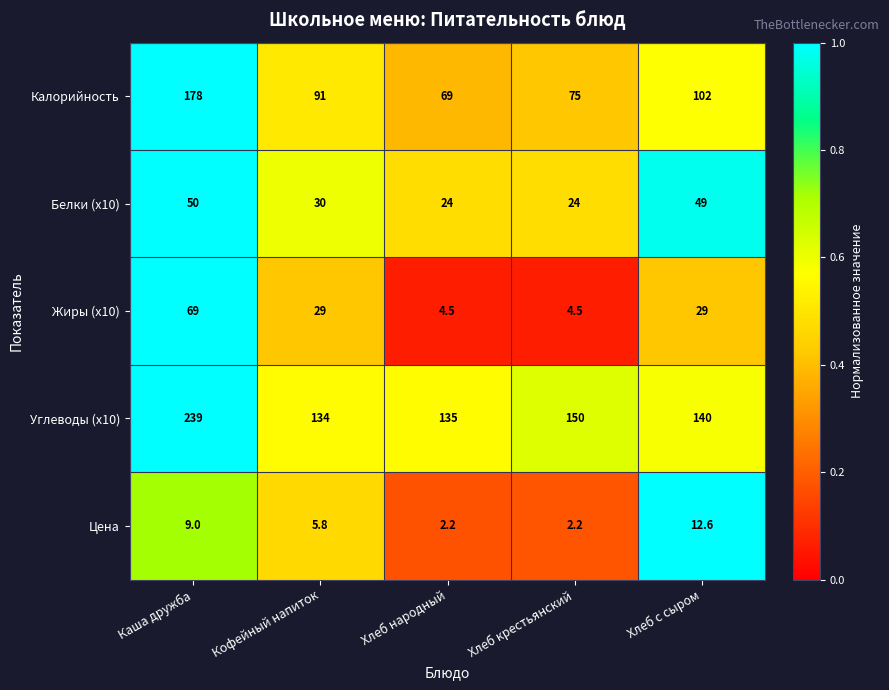

What is the total value across all series at Хлеб крестьянский?

255.7